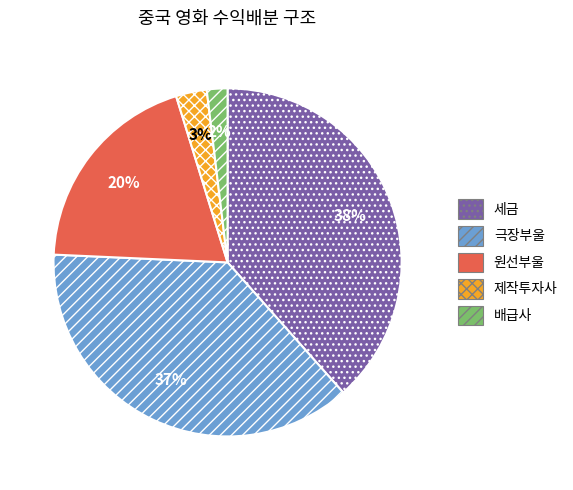

Which has a higher value, 극장부울 or 원선부울?

극장부울